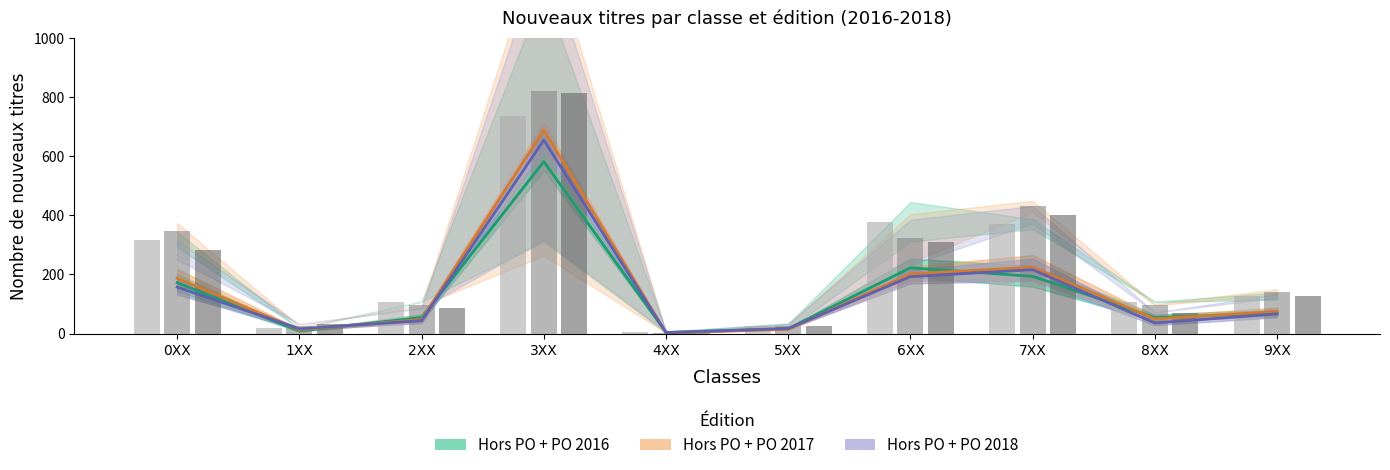

Which category has the highest value across all series?

3XX